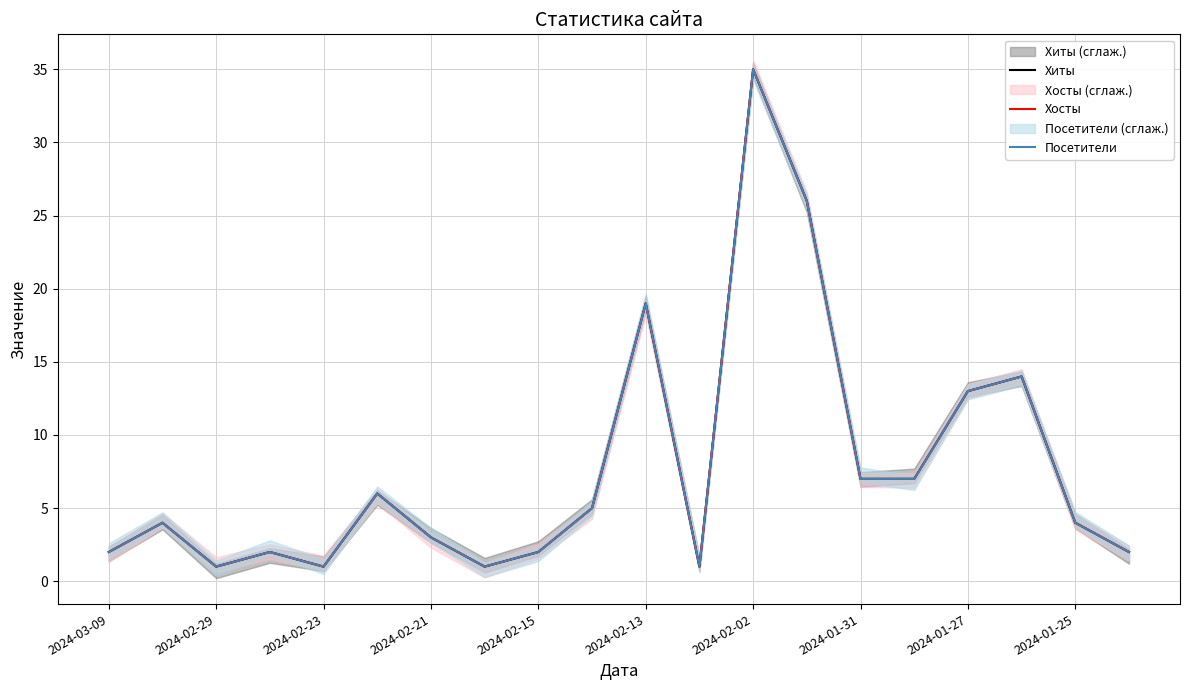

What is the maximum value shown in the chart?

35